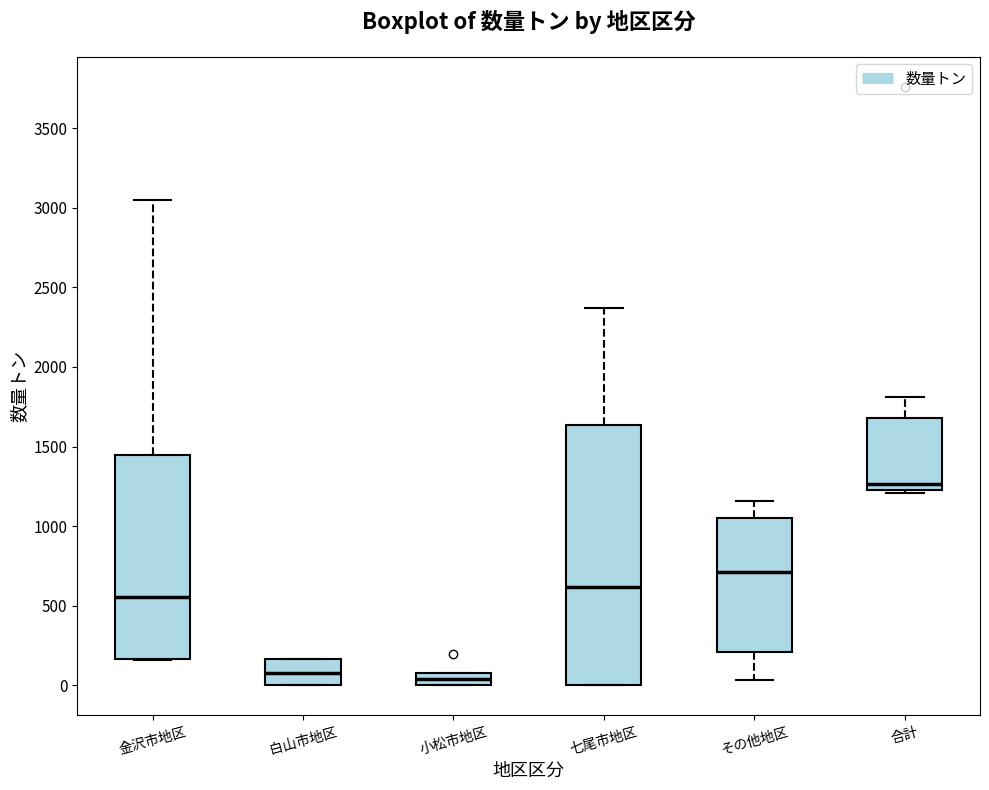

Comparing the boxes themselves (not the whiskers), which one is the tallest?

七尾市地区